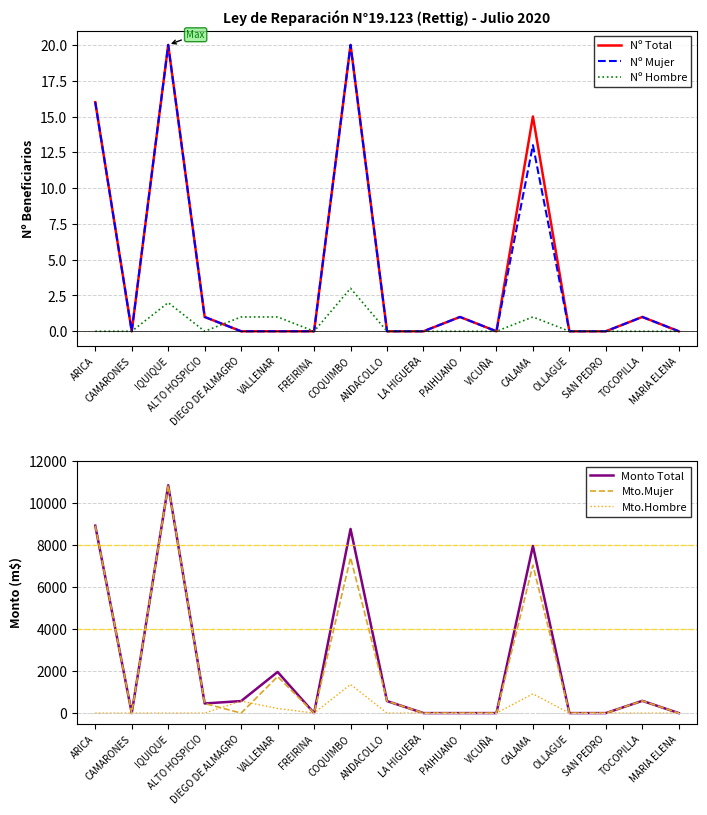

Count the number of data series in this chart.

6